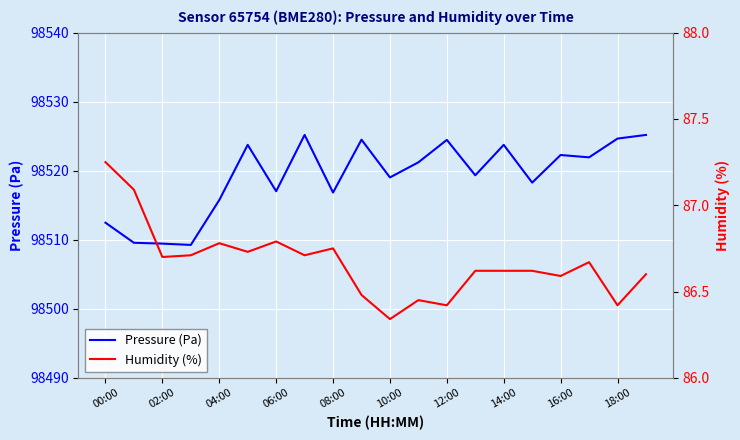

True or false: Pressure (Pa) has more than 1 points higher than both neighbors.

True